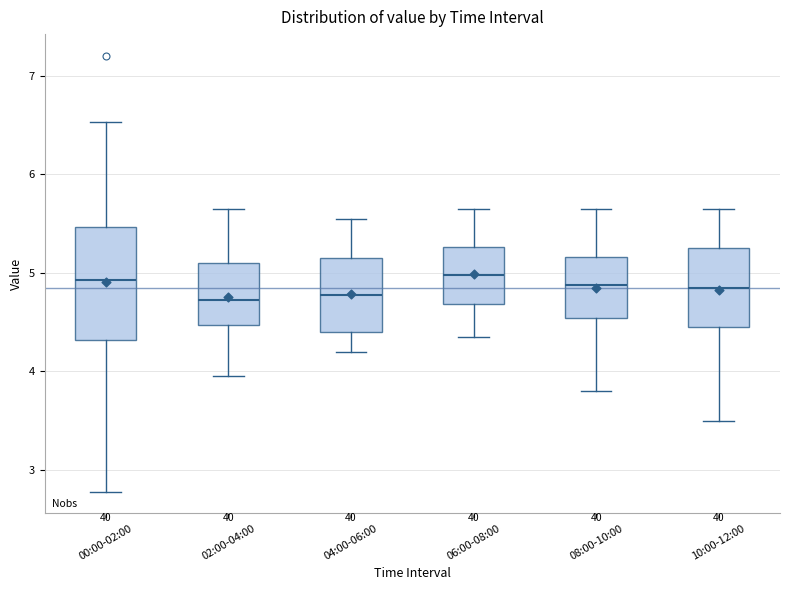

Which box is the tallest, from its lower edge to its upper edge?

00:00-02:00